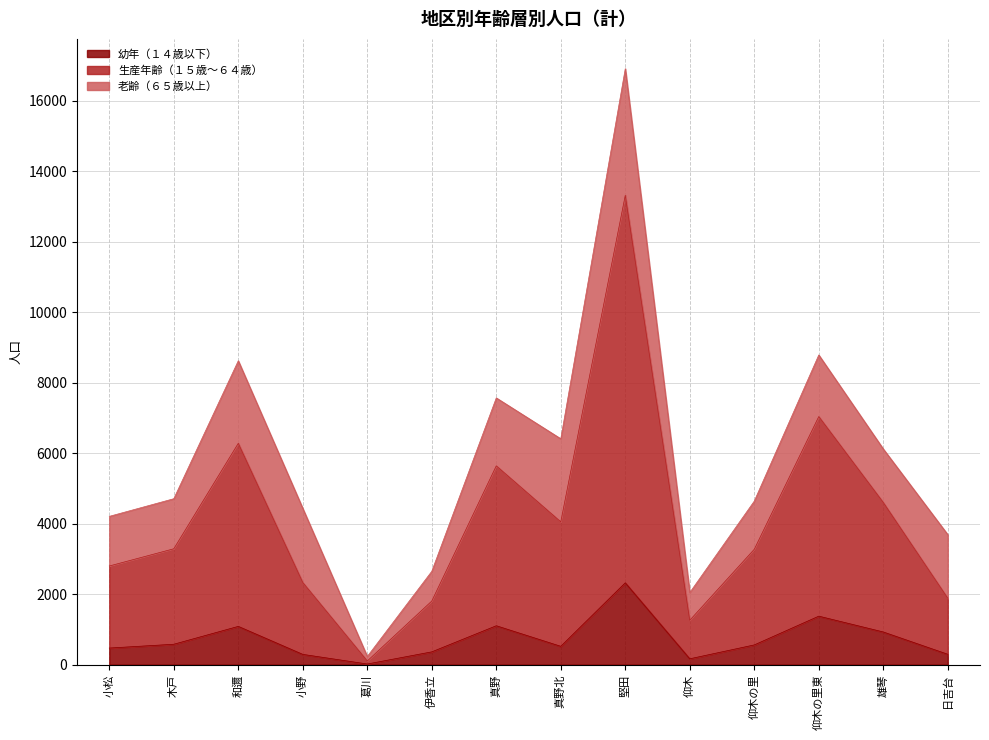

Which category has the highest value in the 幼年（１４歳以下） series?

堅田